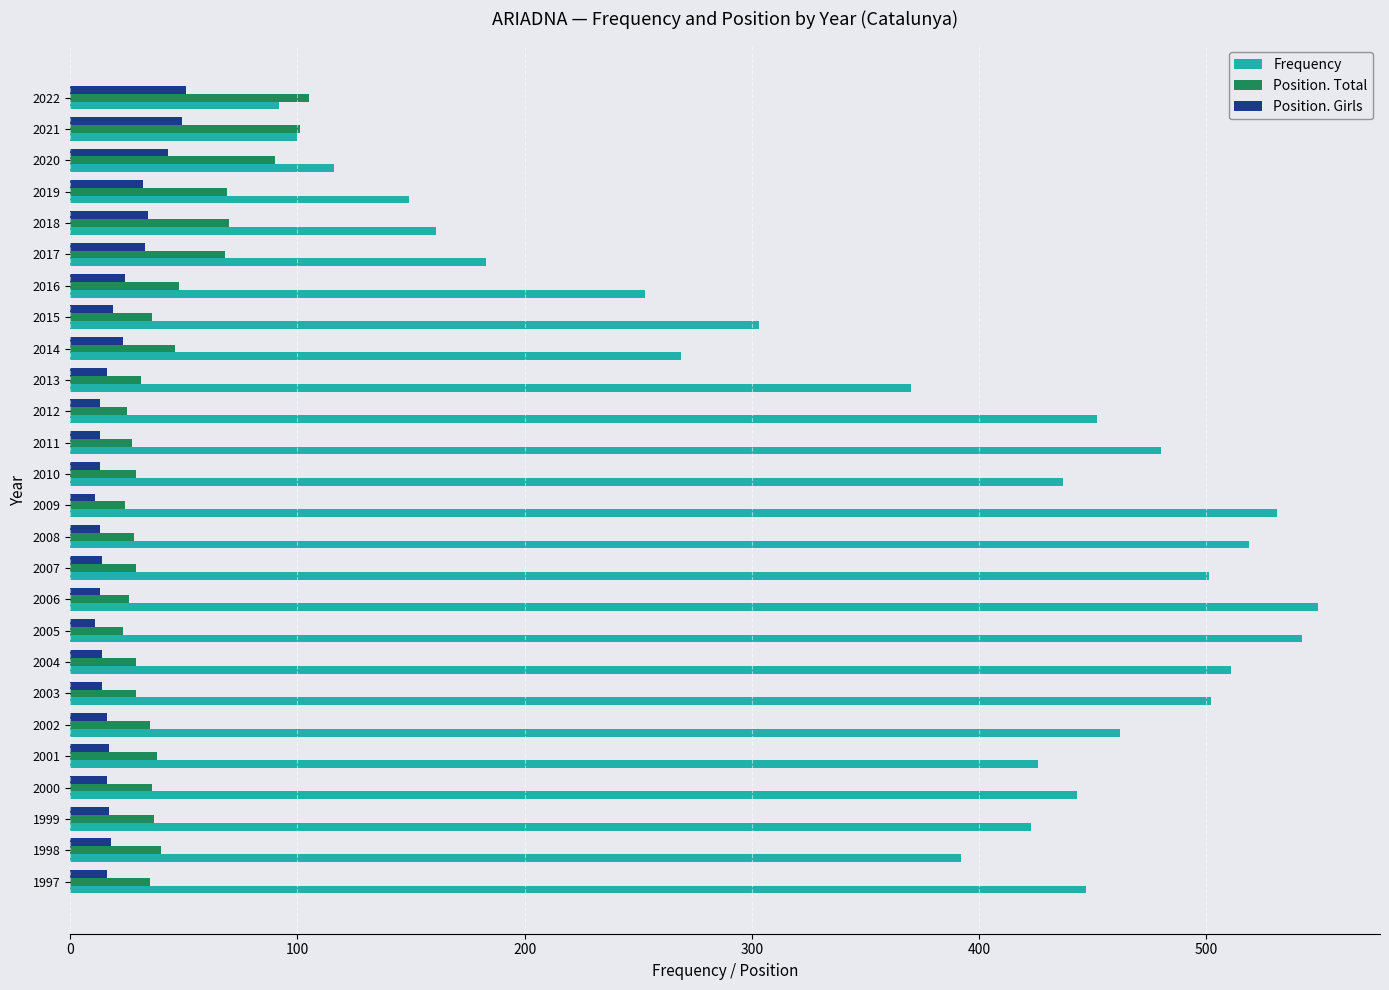

Which series has the widest spread of values?

Frequency